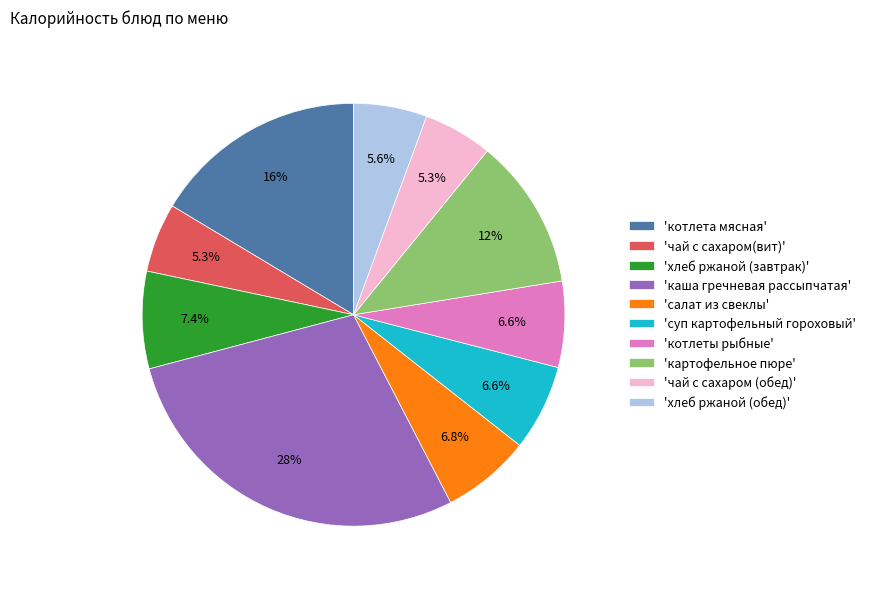

Which slice is the largest?

'каша гречневая рассыпчатая'